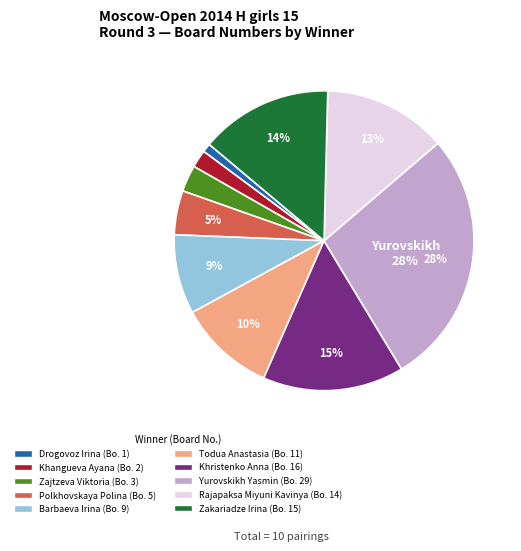

Rank the categories by value from highest to lowest.

Yurovskikh Yasmin, Khristenko Anna, Zakariadze Irina, Rajapaksa Miyuni Kavinya, Todua Anastasia, Barbaeva Irina, Polkhovskaya Polina, Zajtzeva Viktoria, Khangueva Ayana, Drogovoz Irina